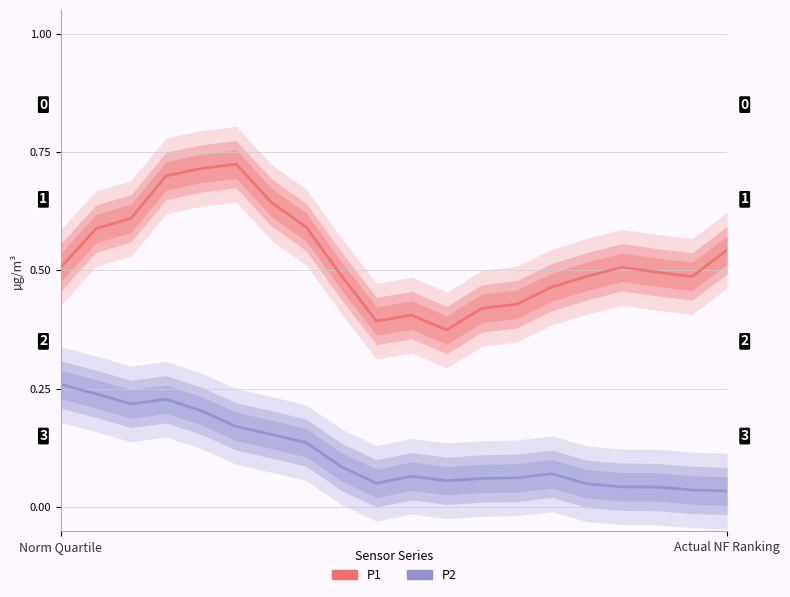

How many P2 values are between 0 and 1?

20